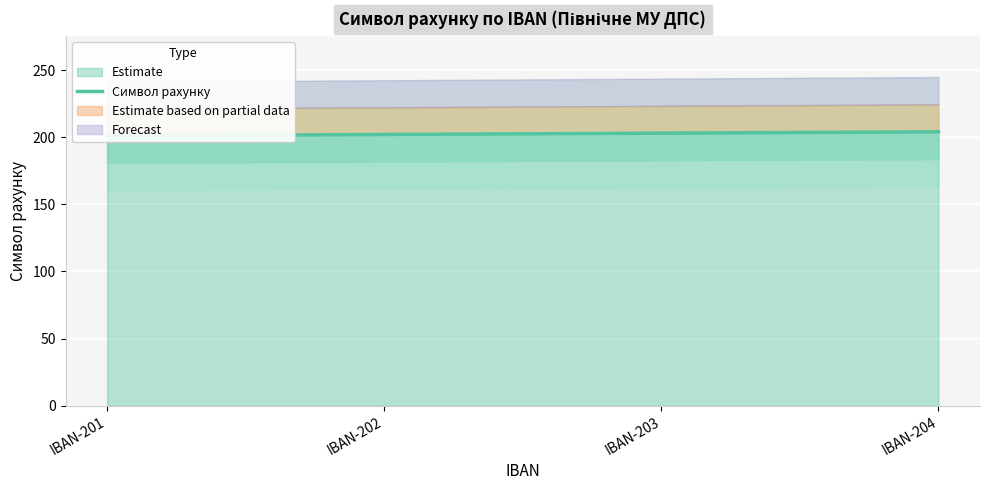

True or false: the data has more than 1 interior local peaks.

False